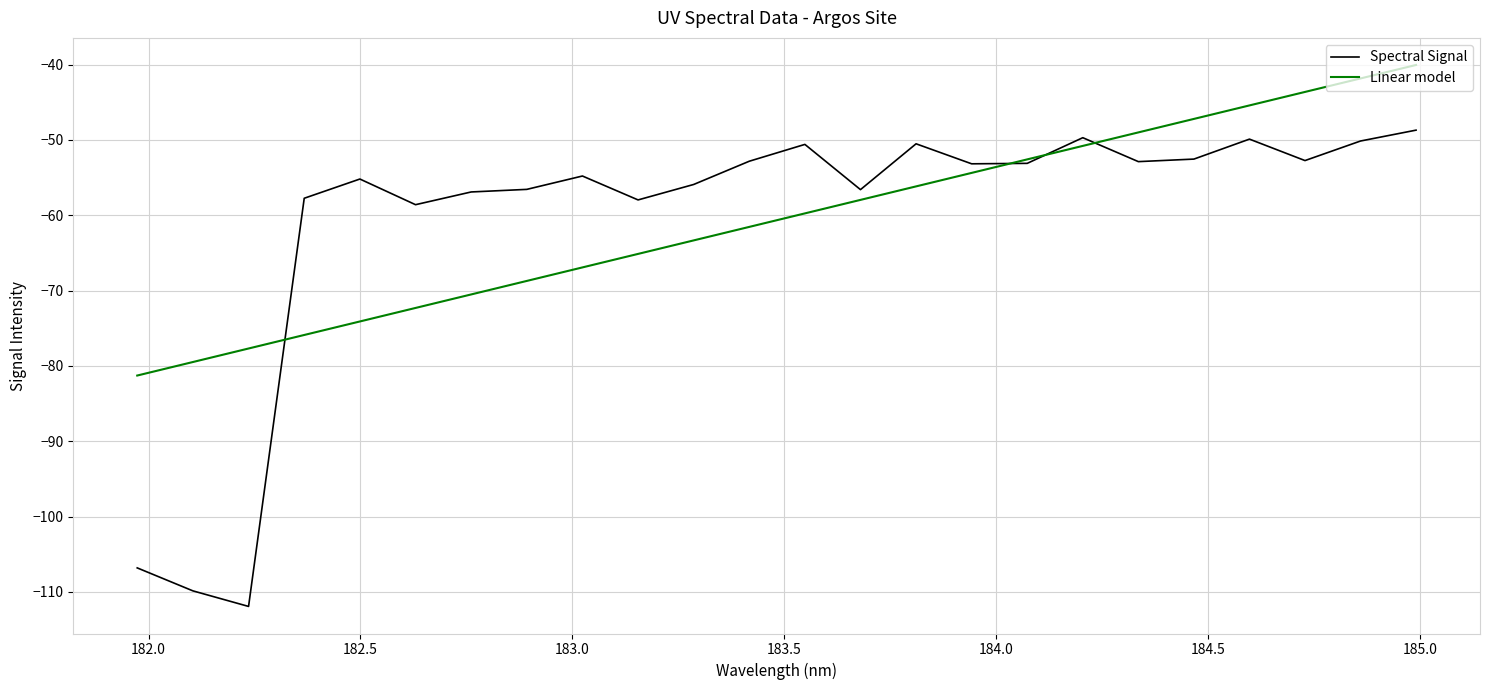

What is the highest value of the Linear model series?

-40.0